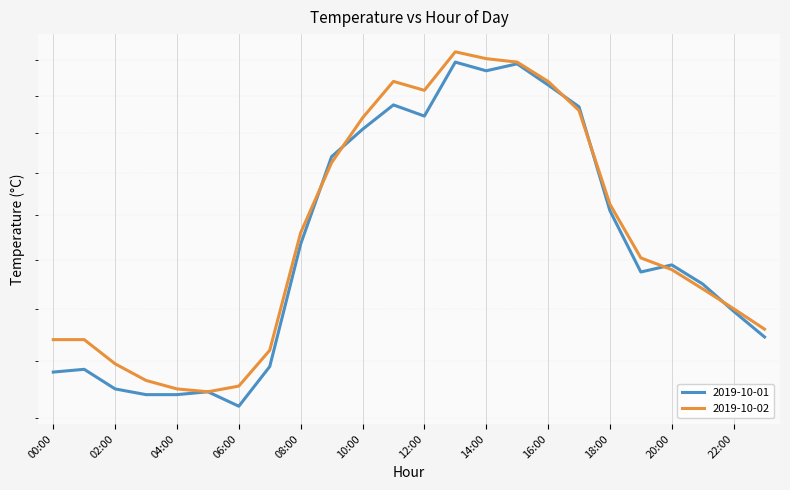

At 15:00, list the series in order from largest to smallest.

2019-10-02, 2019-10-01